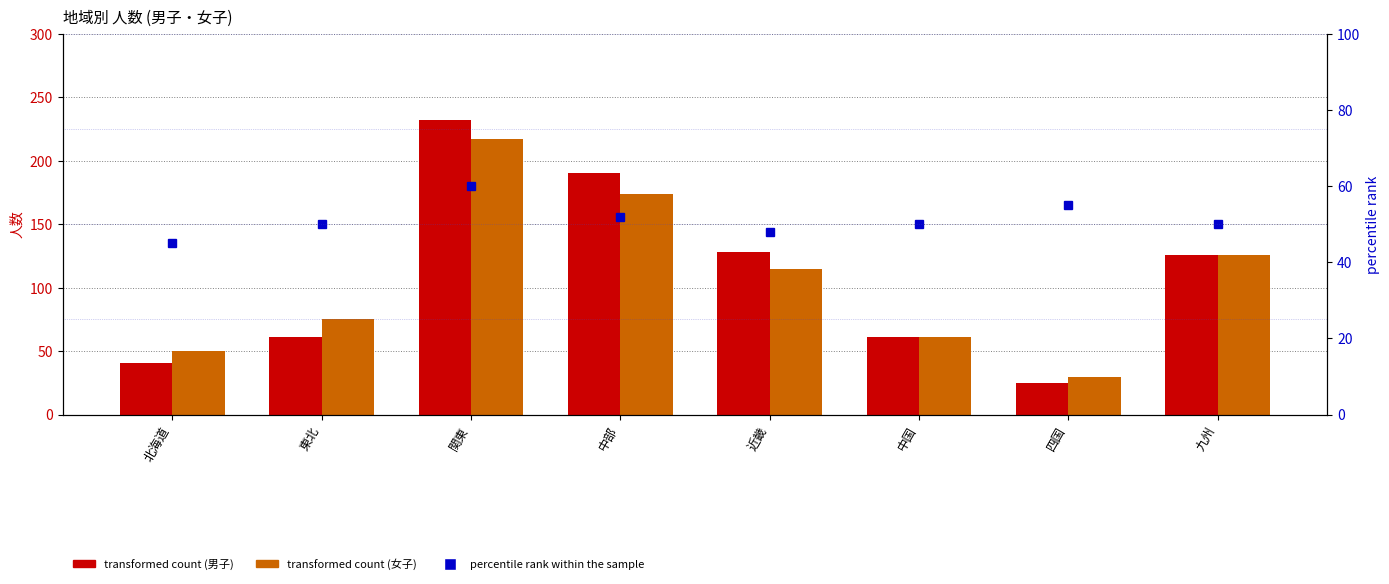

Reading right to left, extract all data points from this chart.

transformed count (男子): 九州=126	四国=25	中国=61	近畿=128	中部=190	関東=232	東北=61	北海道=41
transformed count (女子): 九州=126	四国=30	中国=61	近畿=115	中部=174	関東=217	東北=75	北海道=50
percentile rank within the sample: 九州=50	四国=55	中国=50	近畿=48	中部=52	関東=60	東北=50	北海道=45